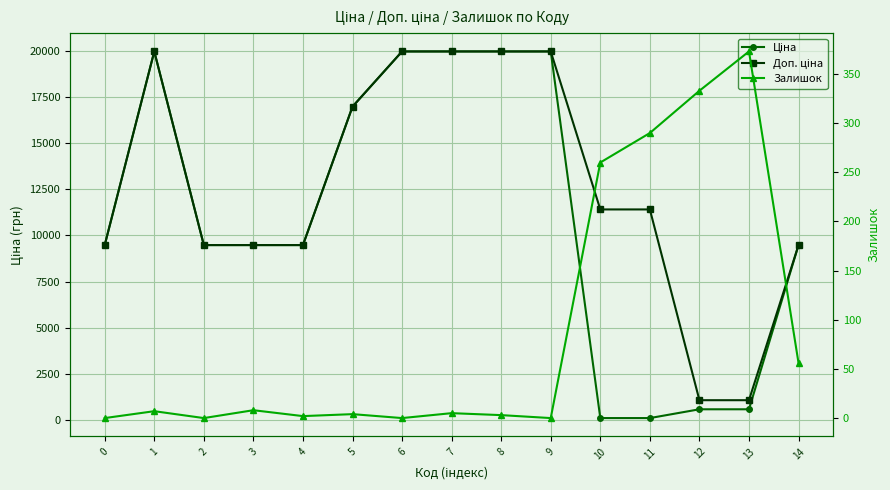

What is the sum of the Доп. ціна values at 10 and 7?

31374.2